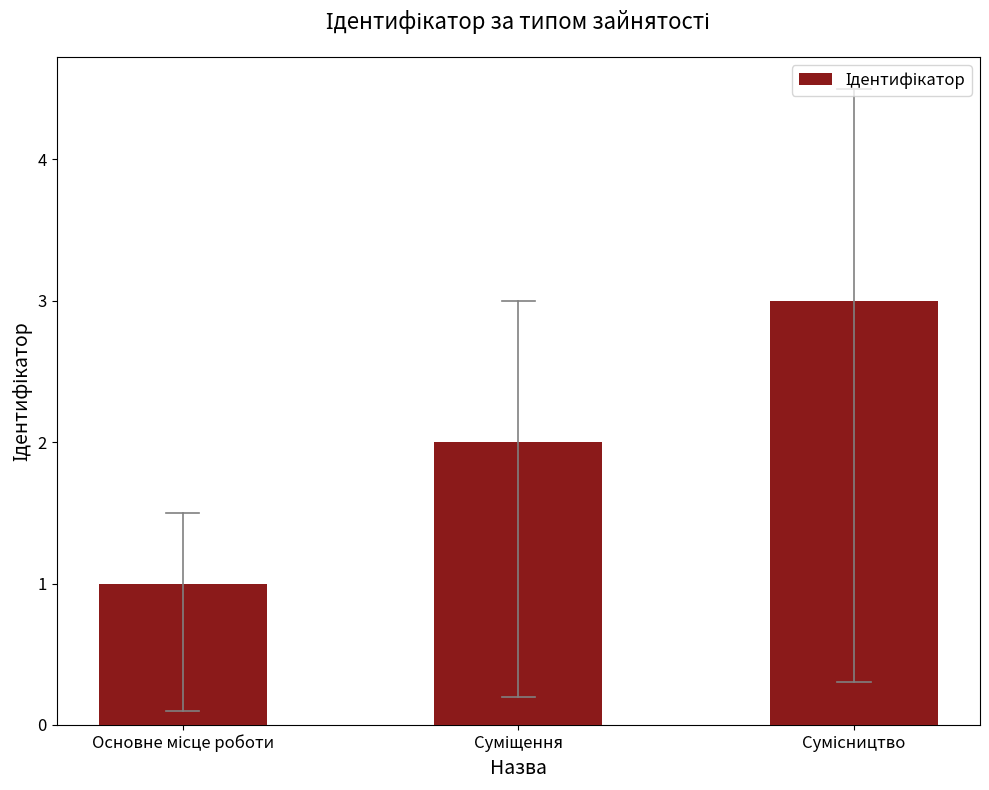

What is the sum of all values?

6